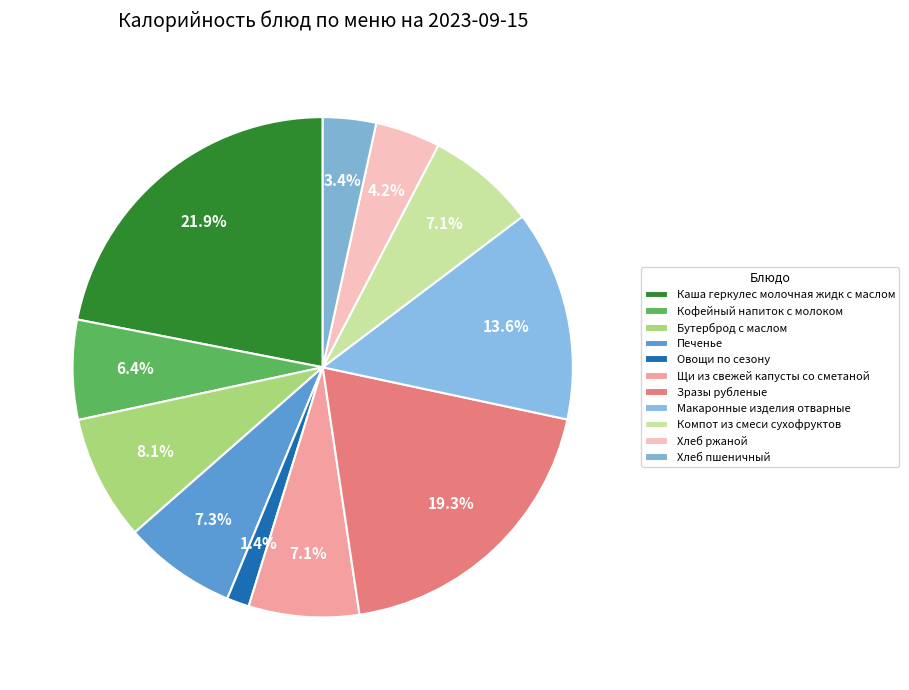

Which has a higher value, Макаронные изделия отварные or Овощи по сезону?

Макаронные изделия отварные